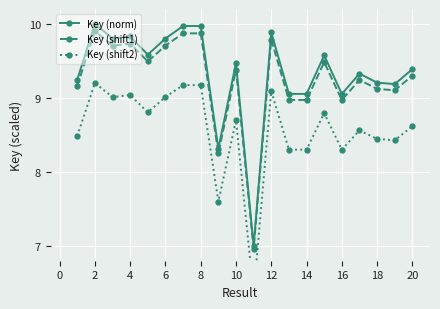

Where is the first local maximum for Key (shift1)?

2